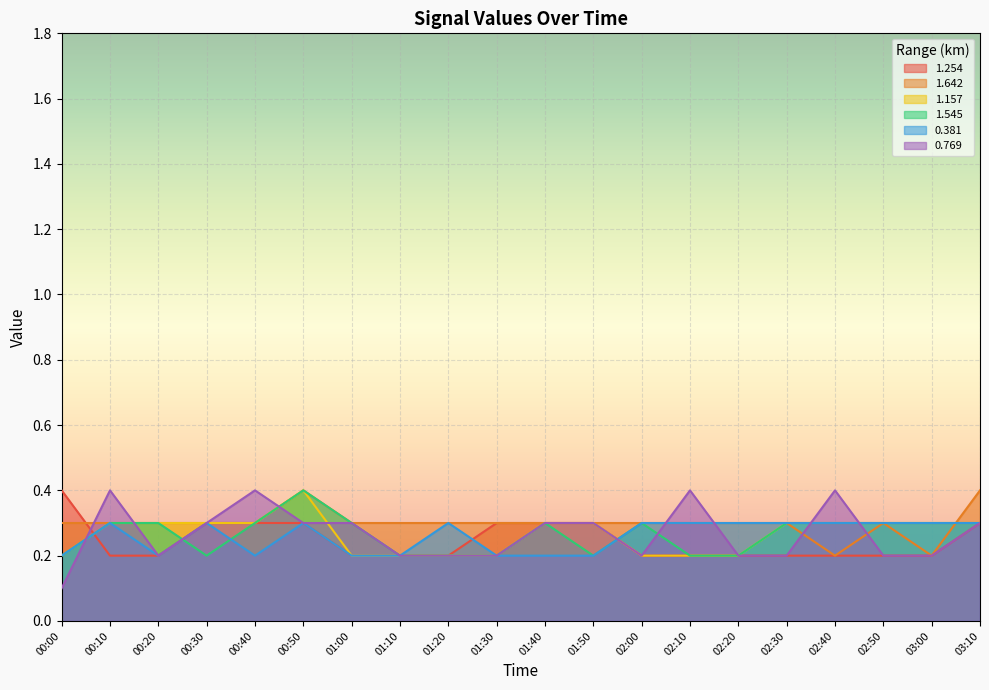

Which has a higher value, 00:30 or 02:00?

00:30